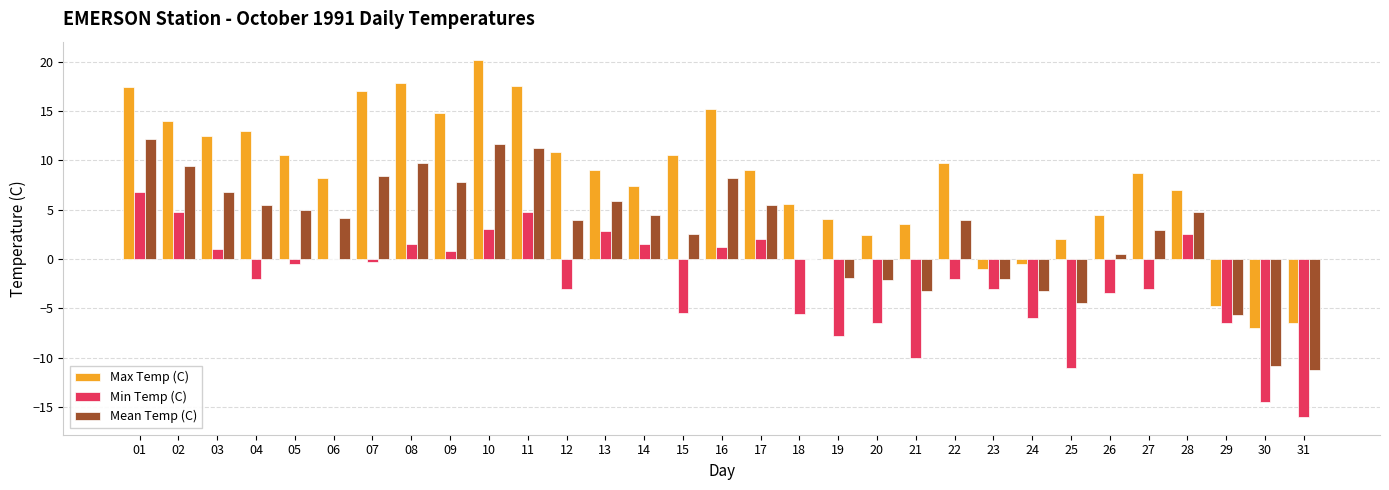

Is it true that Mean Temp (C) equals -3.2 at 29?

False